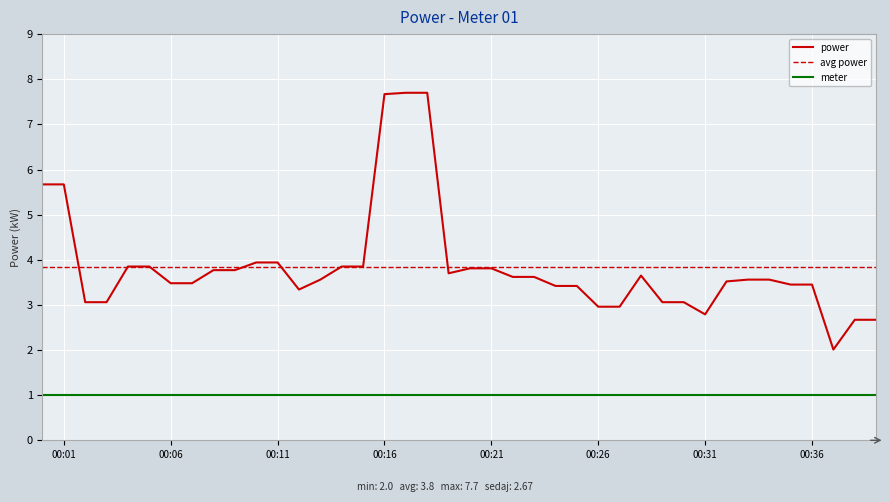

Which has a higher value, 2024-04-04T00:01:00 or 2024-04-04T00:30:00?

2024-04-04T00:01:00